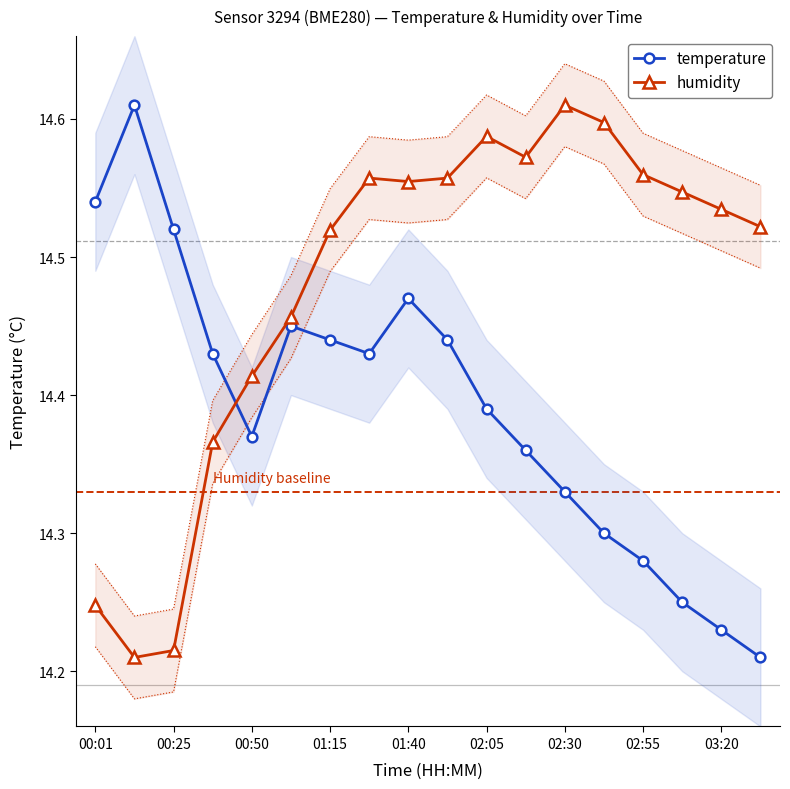

Is it true that humidity equals 7.6 at 02:55?

False